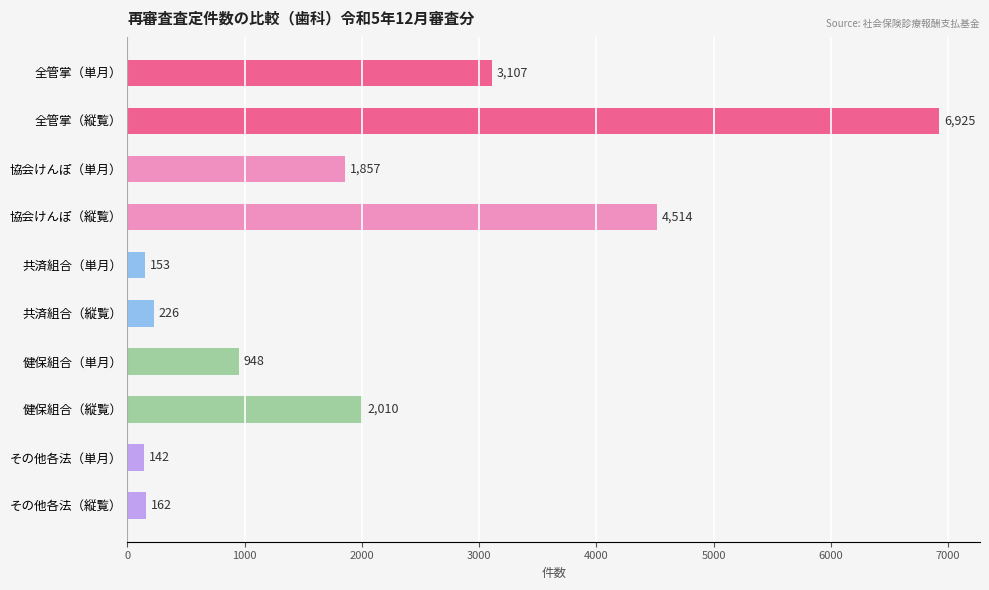

Count the number of data series in this chart.

1